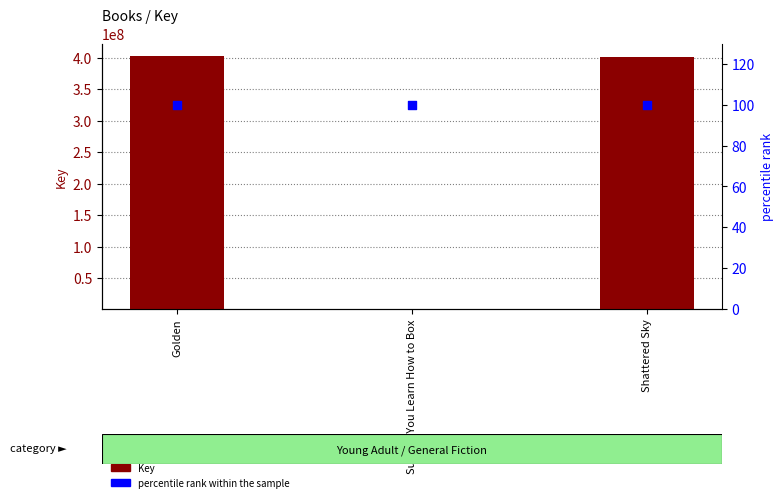

At which category is the sum across all series the highest?

Golden